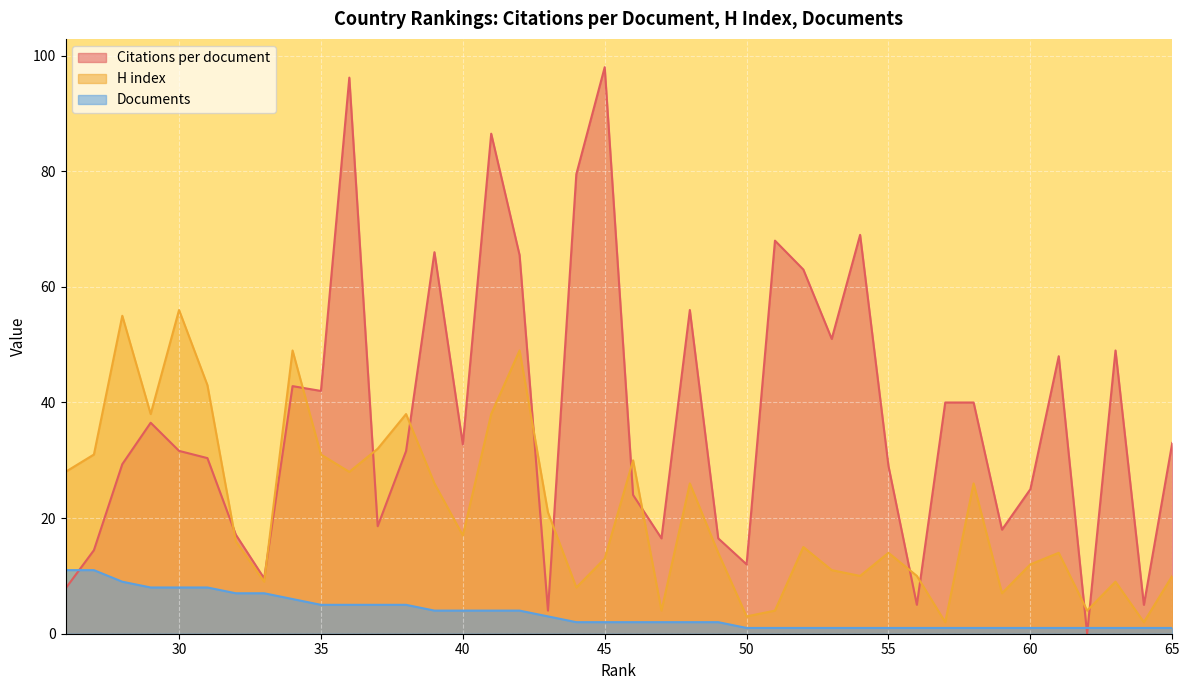

List the labels in order of H index value, largest first.

30, 28, 42, 34, 31, 41, 38, 29, 37, 35, 27, 46, 36, 26, 58, 48, 39, 43, 40, 32, 52, 61, 55, 49, 45, 60, 53, 65, 56, 54, 63, 33, 44, 59, 62, 51, 47, 50, 64, 57